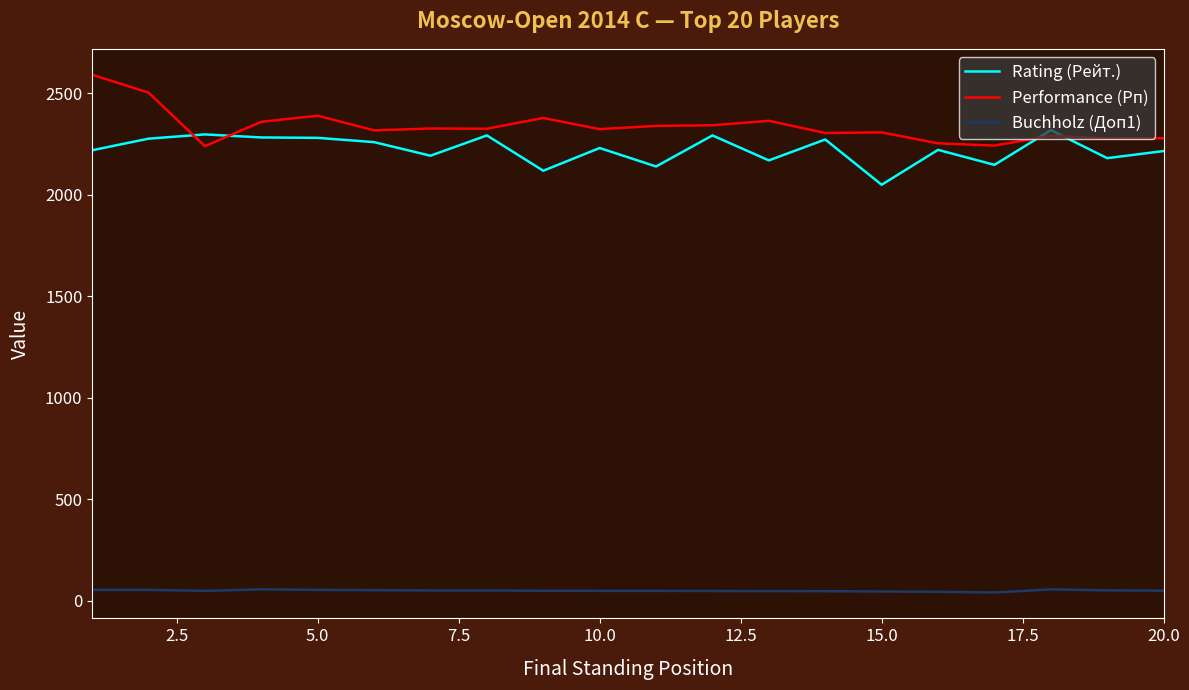

What is the maximum value shown in the chart?

2592.0